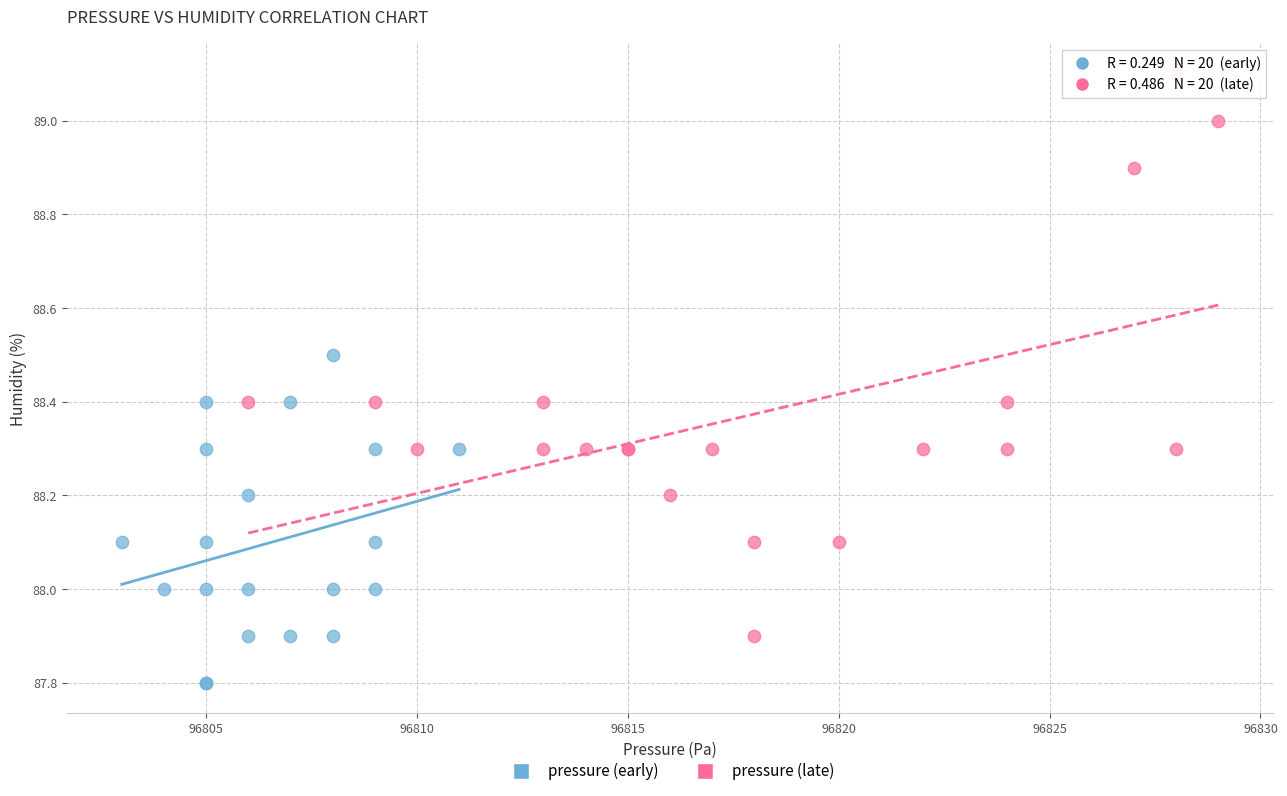

Which series reaches the minimum Y coordinate?

pressure (early)